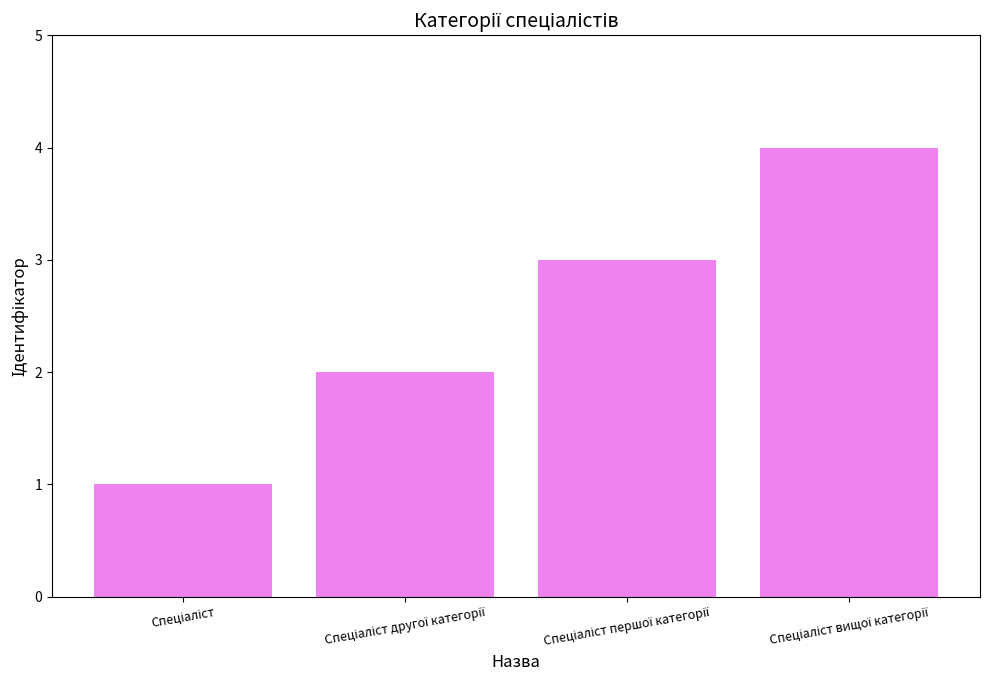

What is the difference between the maximum and minimum values?

3